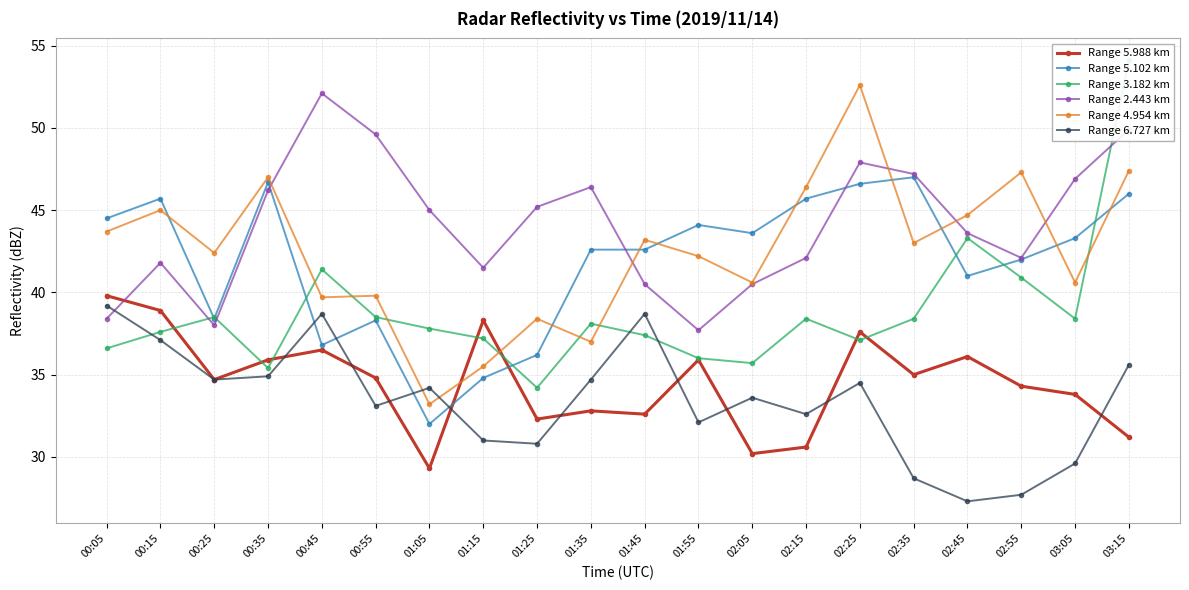

How many intersections are there between Range 6.727 km and Range 5.102 km?

4